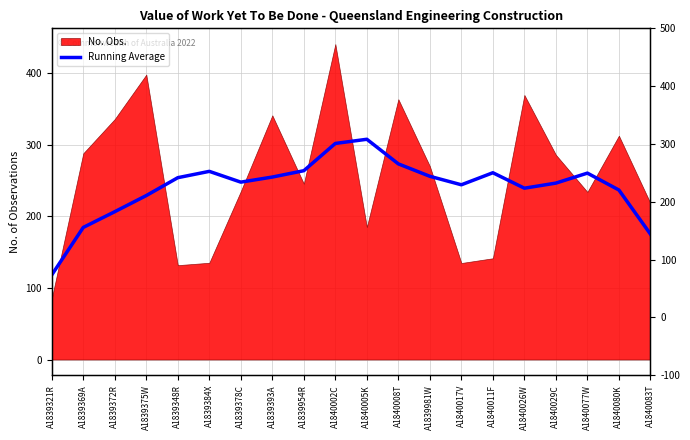

Count the number of categories in the chart.

20